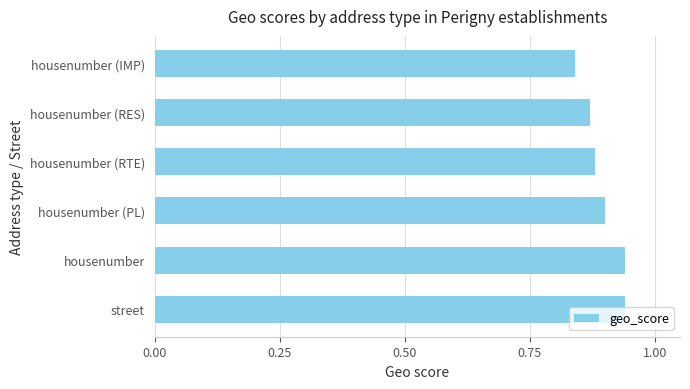

Which category has the lowest value across all series?

housenumber (IMP)